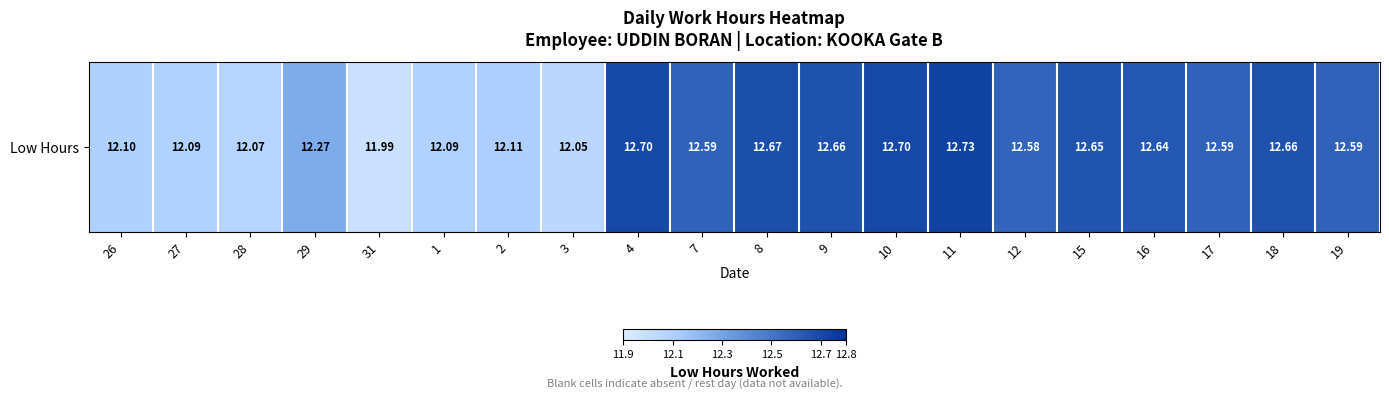

Which has a higher value, 28 or 31?

28